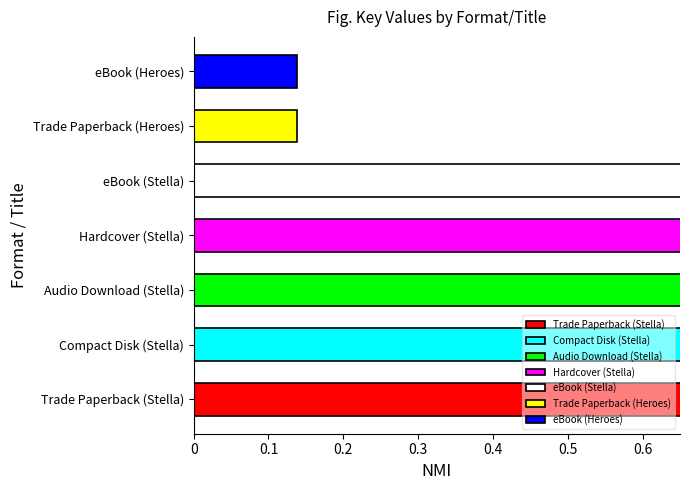

What is the sum of all values?

5.3